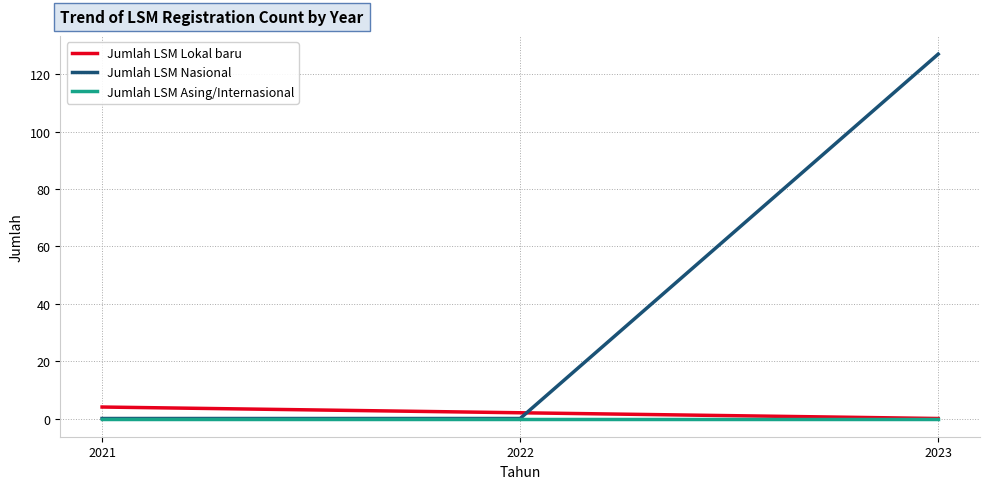

List the series in order of their peak value, lowest first.

Jumlah LSM Asing/Internasional, Jumlah LSM Lokal baru, Jumlah LSM Nasional